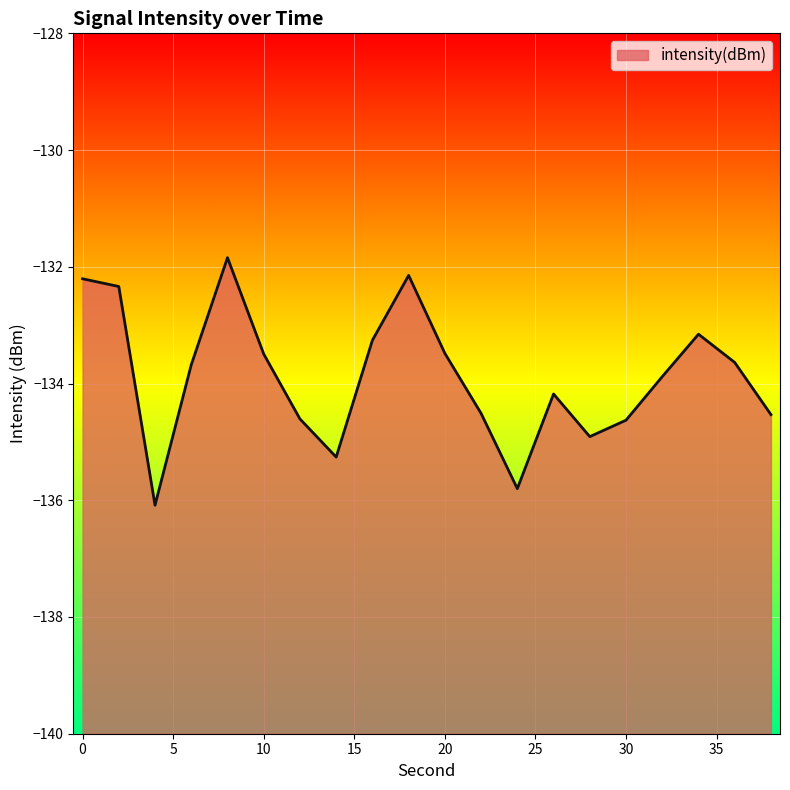

What is the minimum value shown in the chart?

-136.1